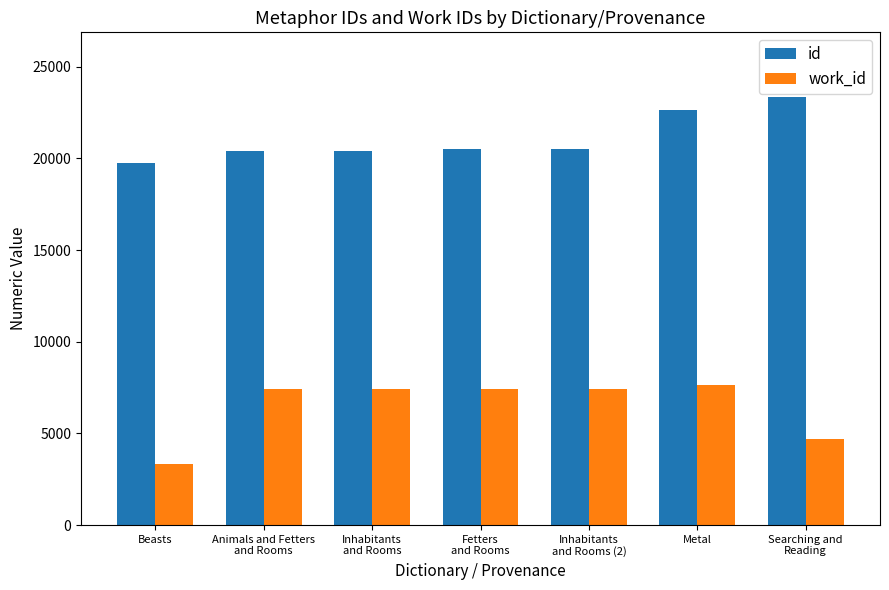

What is the smallest value displayed?

3330